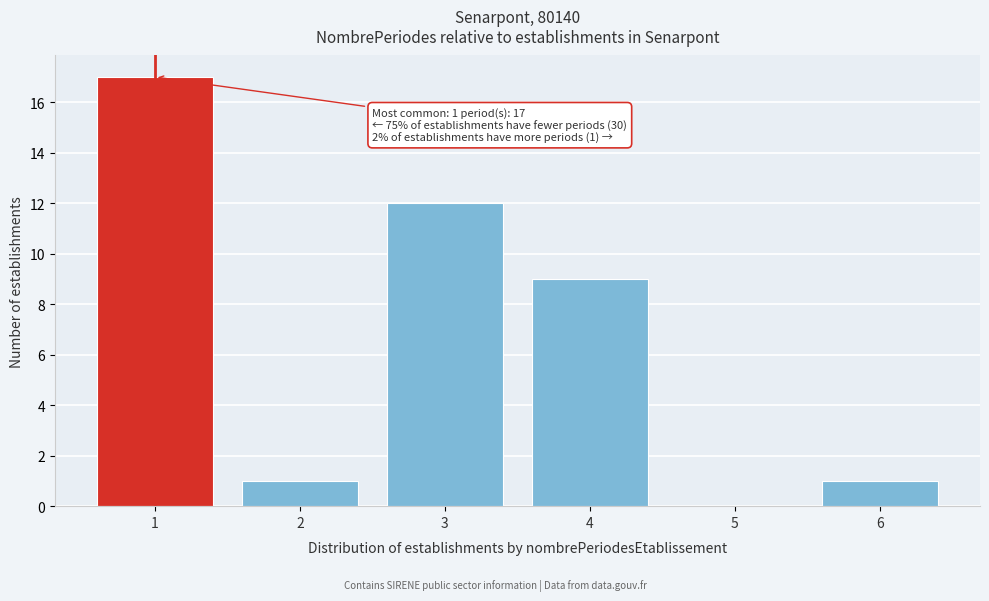

Reading left to right, transcribe all the data shown in this chart.

1=17	2=1	3=12	4=9	5=0	6=1